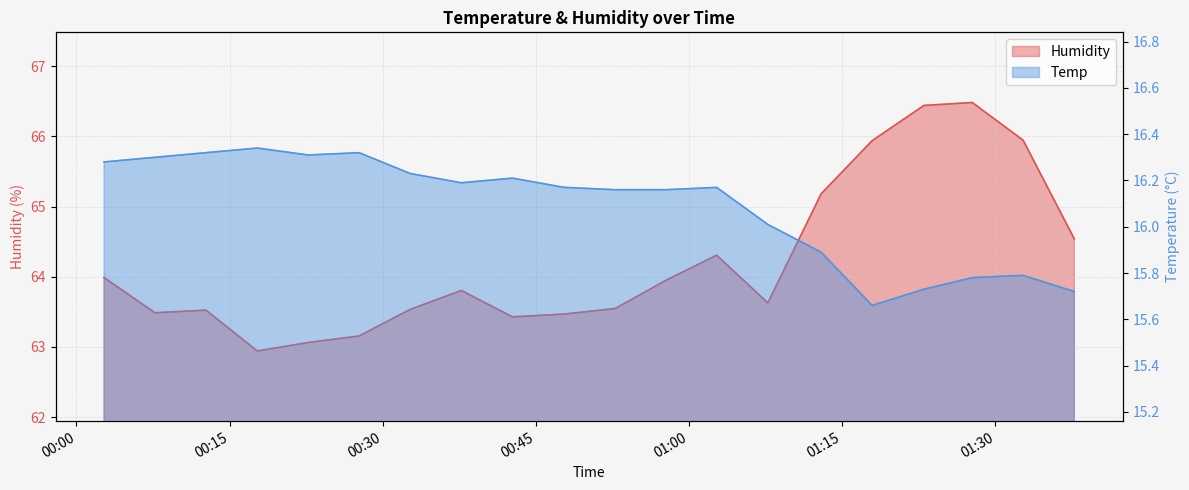

What is the label of the 13th point from the right?

2022/10/07 00:37:42